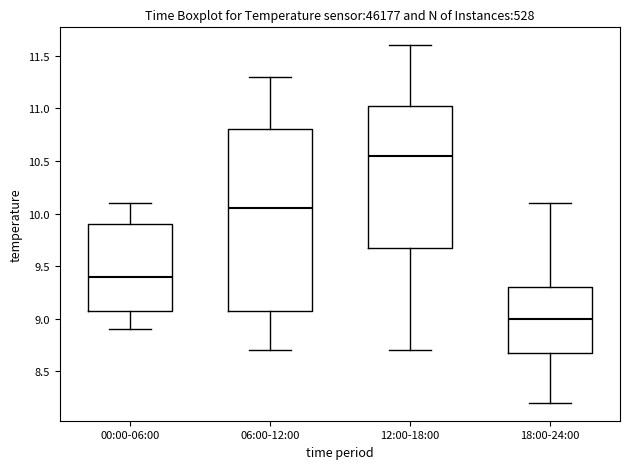

Where does the median line of the box for 06:00-12:00 sit on the y-axis? The values are not printed on the chart, so give them approximately, as read against the axis.

10.05